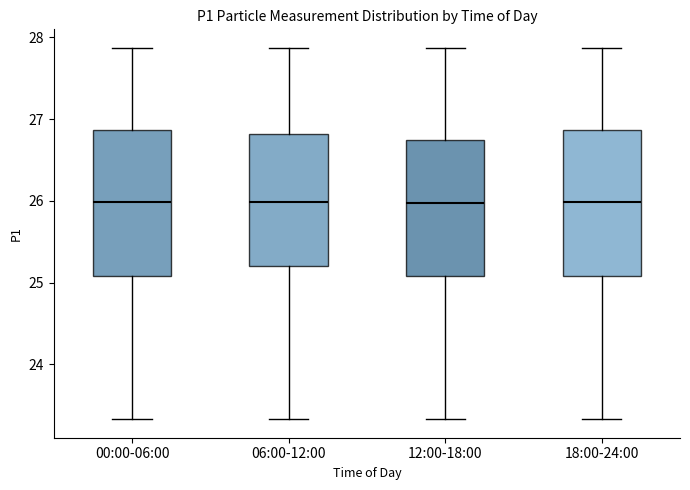

Reading left to right, read every box against the y-axis: the position of its median line, the range the box covers, and the ends of its whiskers. The values are not printed on the chart, so give them approximately, as read against the axis.

00:00-06:00: median 26.0, box 25.1 to 26.9, whiskers 23.3 to 27.9
06:00-12:00: median 26.0, box 25.2 to 26.8, whiskers 23.3 to 27.9
12:00-18:00: median 26.0, box 25.1 to 26.7, whiskers 23.3 to 27.9
18:00-24:00: median 26.0, box 25.1 to 26.9, whiskers 23.3 to 27.9